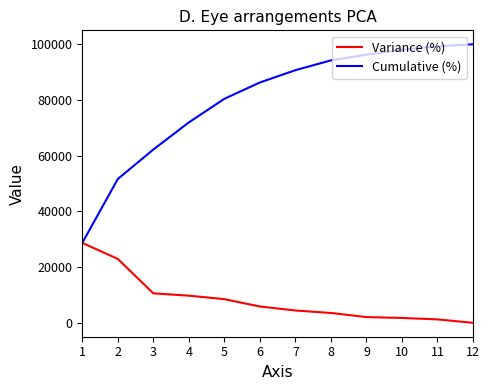

What is the difference between the maximum and minimum values in the Cumulative (%) series?

71315.0